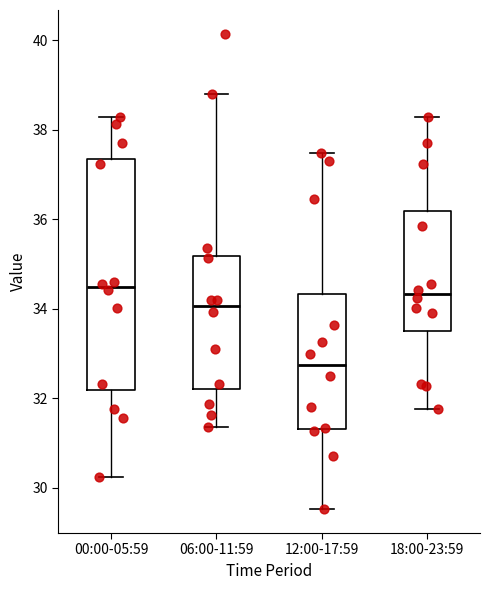

Reading left to right, read every box against the y-axis: the position of its median line, the range the box covers, and the ends of its whiskers. The values are not printed on the chart, so give them approximately, as read against the axis.

00:00-05:59: median 34.4, box 32.2 to 37.4, whiskers 30.2 to 38.2
06:00-11:59: median 34.0, box 32.2 to 35.2, whiskers 31.4 to 38.8
12:00-17:59: median 32.8, box 31.4 to 34.4, whiskers 29.6 to 37.4
18:00-23:59: median 34.4, box 33.6 to 36.2, whiskers 31.8 to 38.2